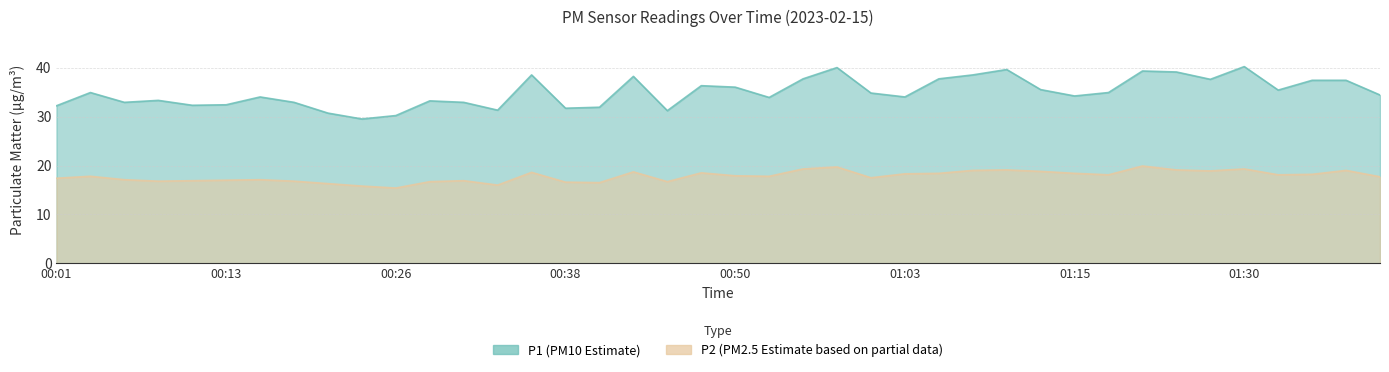

Reading left to right, list all the values displayed in this chart.

P1: 00:01=32.2	00:03=34.9	00:06=32.9	00:08=33.3	00:11=32.3	00:13=32.4	00:16=34.0	00:18=32.9	00:21=30.7	00:23=29.5	00:26=30.2	00:28=33.2	00:31=32.9	00:33=31.3	00:36=38.5	00:38=31.7	00:40=31.9	00:43=38.2	00:45=31.2	00:48=36.3	00:50=36.0	00:53=33.9	00:55=37.7	00:58=40.0	01:00=34.8	01:03=34.0	01:05=37.7	01:08=38.5	01:10=39.6	01:12=35.5	01:15=34.2	01:17=34.9	01:22=39.3	01:25=39.1	01:27=37.6	01:30=40.2	01:32=35.4	01:35=37.4	01:37=37.4	01:39=34.4
P2: 00:01=17.4	00:03=17.8	00:06=17.1	00:08=16.8	00:11=16.9	00:13=17.0	00:16=17.1	00:18=16.8	00:21=16.3	00:23=15.8	00:26=15.4	00:28=16.7	00:31=16.9	00:33=16.0	00:36=18.6	00:38=16.6	00:40=16.5	00:43=18.7	00:45=16.7	00:48=18.5	00:50=17.9	00:53=17.8	00:55=19.3	00:58=19.7	01:00=17.5	01:03=18.3	01:05=18.4	01:08=19.0	01:10=19.1	01:12=18.8	01:15=18.4	01:17=18.1	01:22=19.9	01:25=19.1	01:27=18.9	01:30=19.3	01:32=18.1	01:35=18.2	01:37=19.0	01:39=17.7